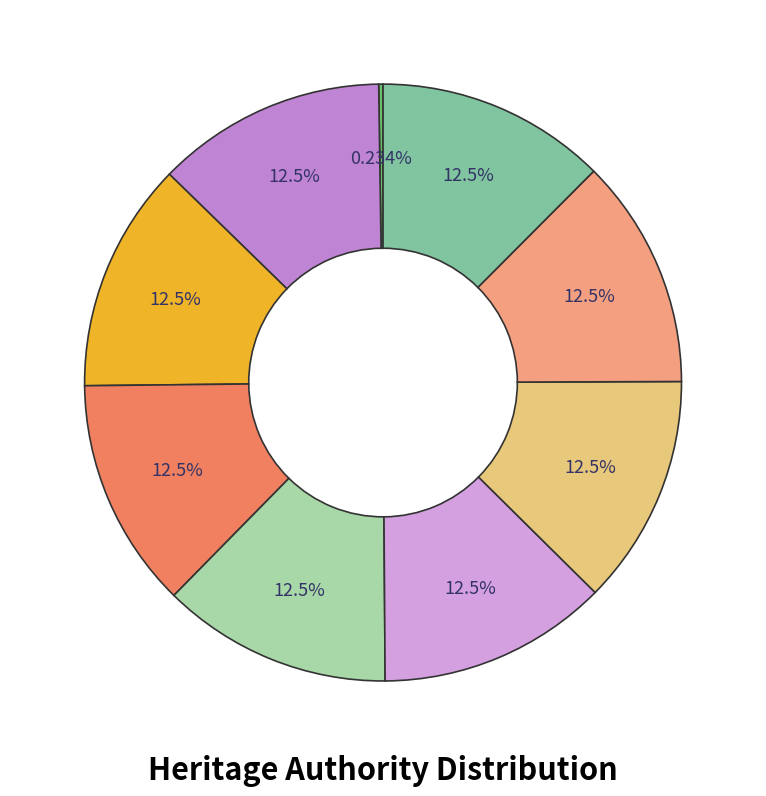

Which category has the smallest portion of the pie?

FINCHAM PIPE ORGAN